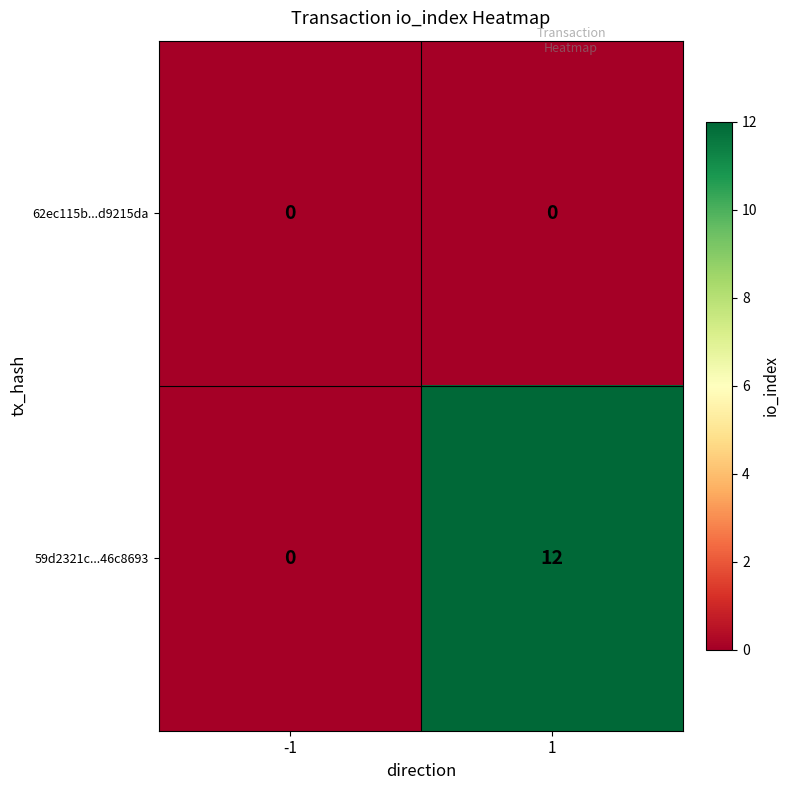

What is the difference between the maximum and minimum values in the 59d2321c...46c8693 series?

12